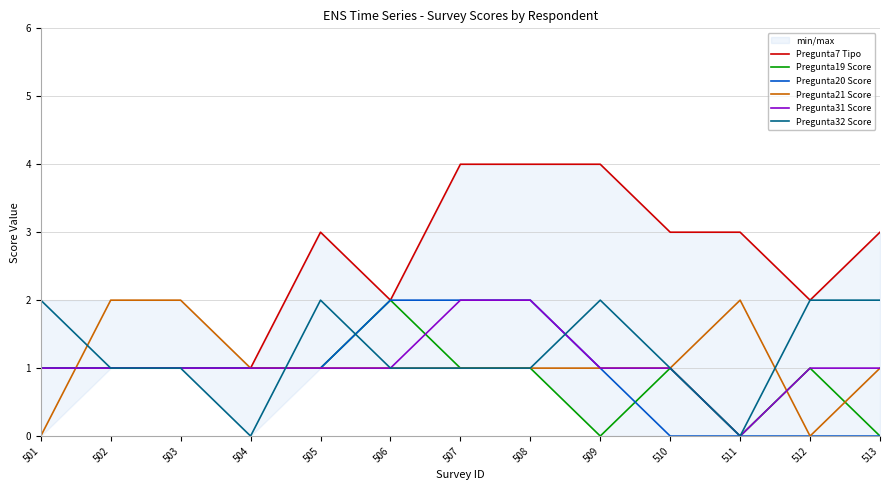

At which label does Pregunta32 Score first exceed 1?

501